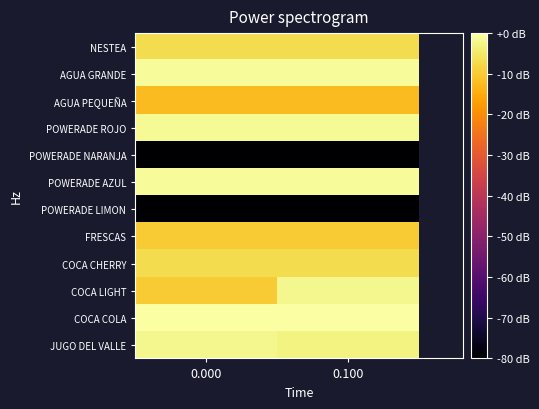

Reading left to right, extract all data points from this chart.

JUGO DEL VALLE: 0.000=-1.9	0.100=-2.9
COCA COLA: 0.000=0.0	0.100=0.0
COCA LIGHT: 0.000=-9.9	0.100=-1.9
COCA CHERRY: 0.000=-7.1	0.100=-7.1
FRESCAS: 0.000=-9.9	0.100=-9.9
POWERADE LIMON: 0.000=-160.0	0.100=-160.0
POWERADE AZUL: 0.000=-1.1	0.100=-1.1
POWERADE NARANJA: 0.000=-160.0	0.100=-160.0
POWERADE ROJO: 0.000=-1.5	0.100=-1.5
AGUA PEQUEÑA: 0.000=-12.4	0.100=-12.4
AGUA GRANDE: 0.000=-1.1	0.100=-1.1
NESTEA: 0.000=-7.1	0.100=-7.1